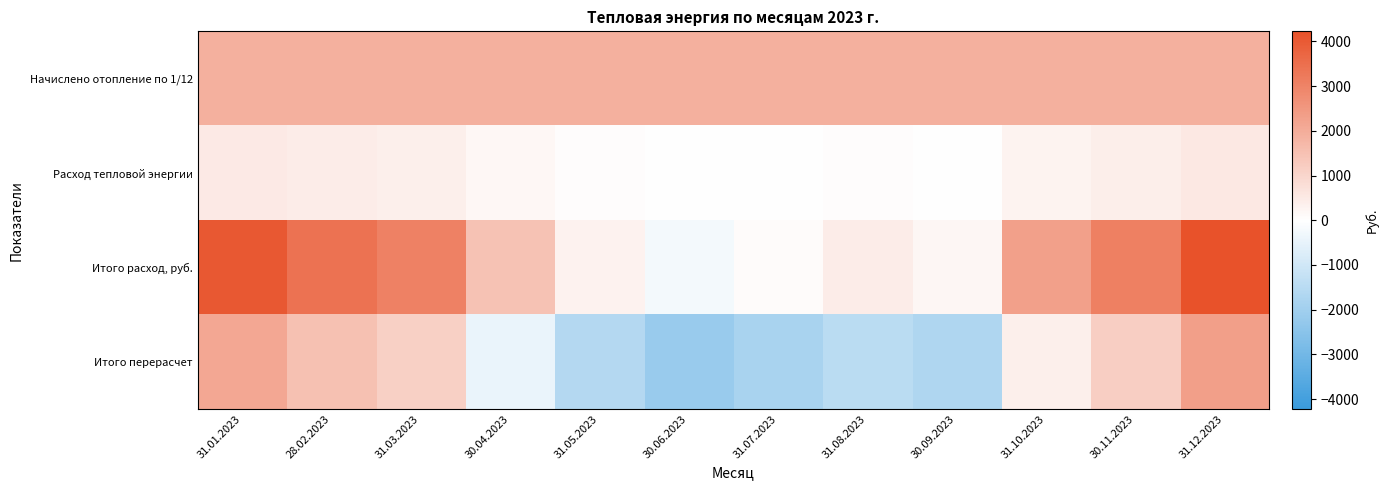

At how many categories does at least one series exceed 1610?

12